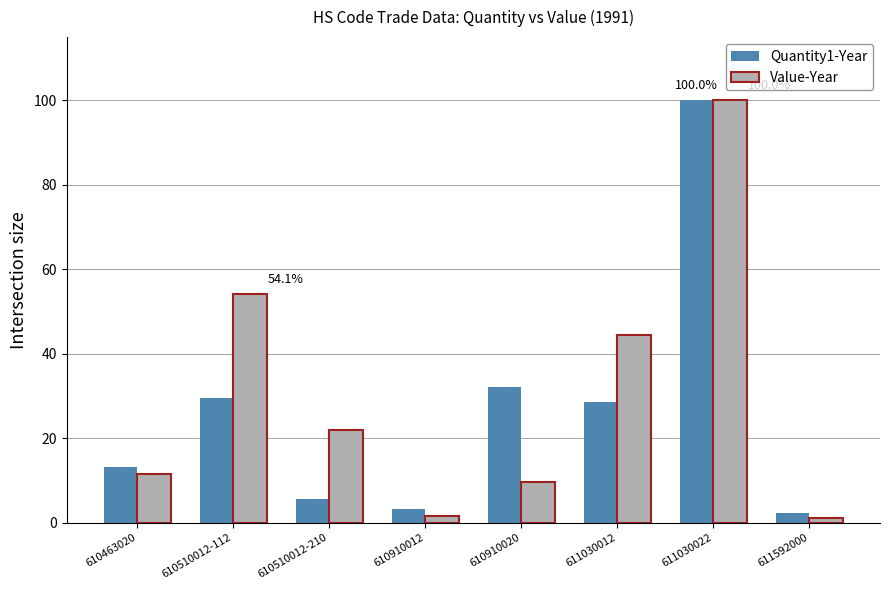

What is the sum of all Quantity1-Year values?

214.6